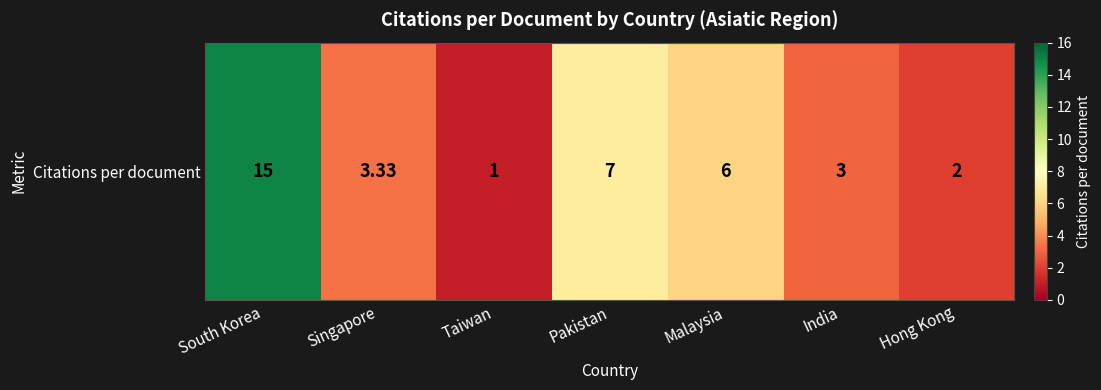

At which category does the chart reach its minimum across all series?

Taiwan